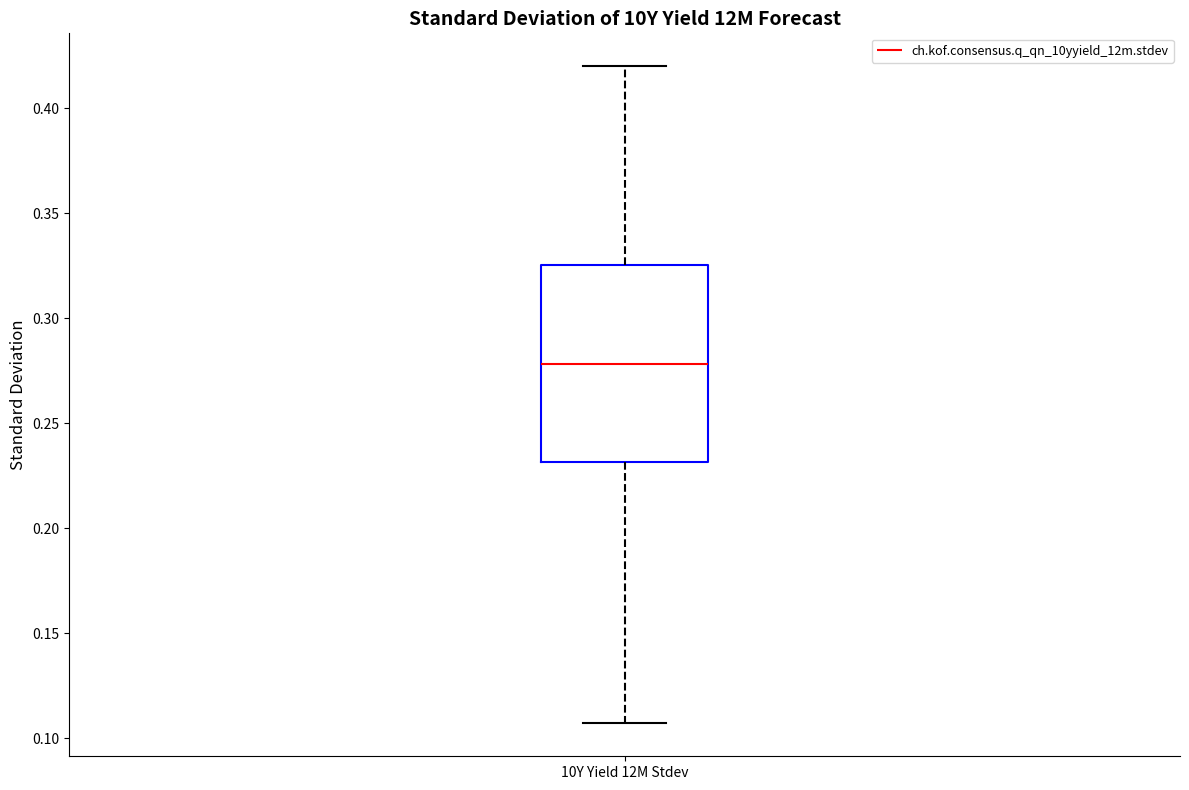

Where does the lower whisker of the box for 10Y Yield 12M Stdev end on the y-axis? The values are not printed on the chart, so give them approximately, as read against the axis.

0.105